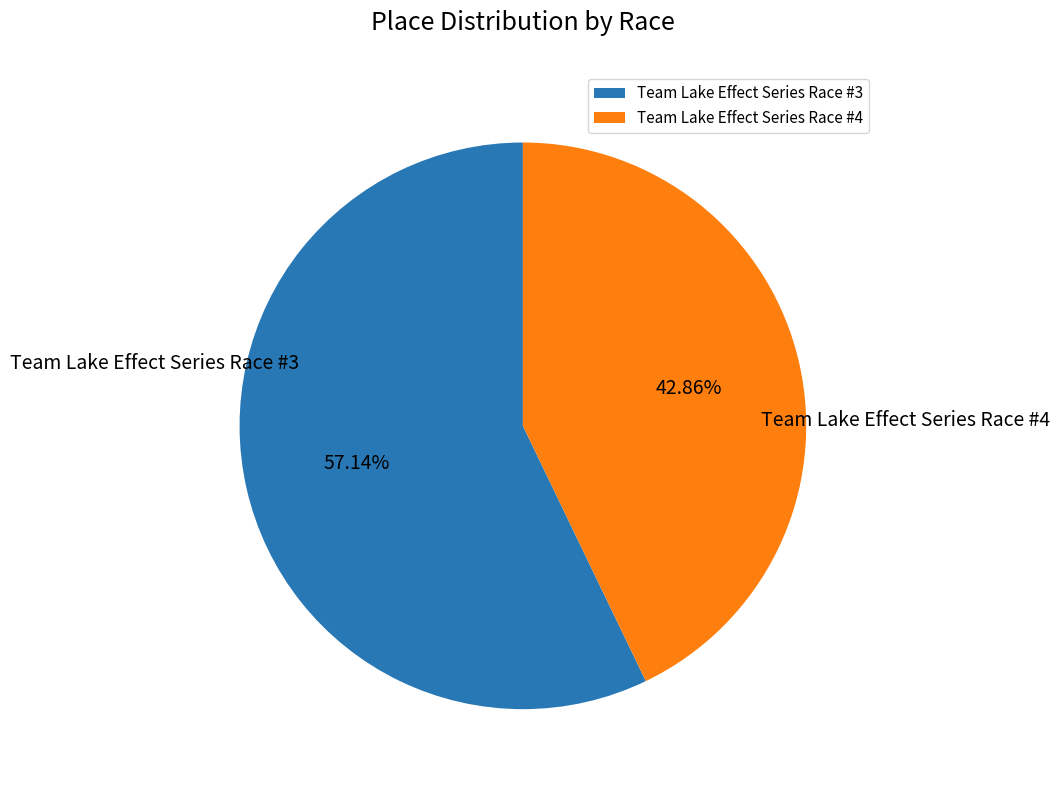

Rank the categories by value from lowest to highest.

Team Lake Effect Series Race #4, Team Lake Effect Series Race #3